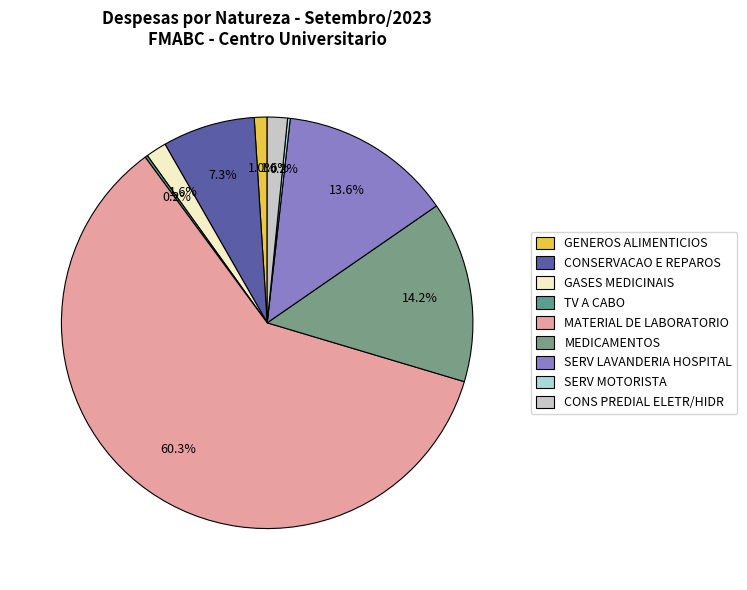

To the nearest percent, what is the difference between the largest and smallest slice percentages?

60%